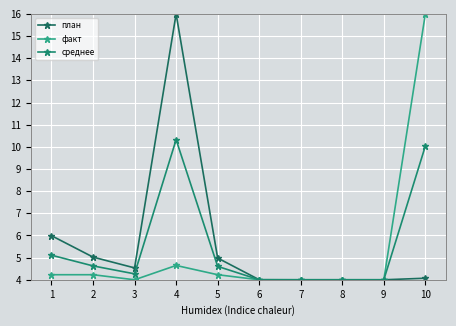

List the series in order of their overall mean, lowest first.

факт, среднее, план